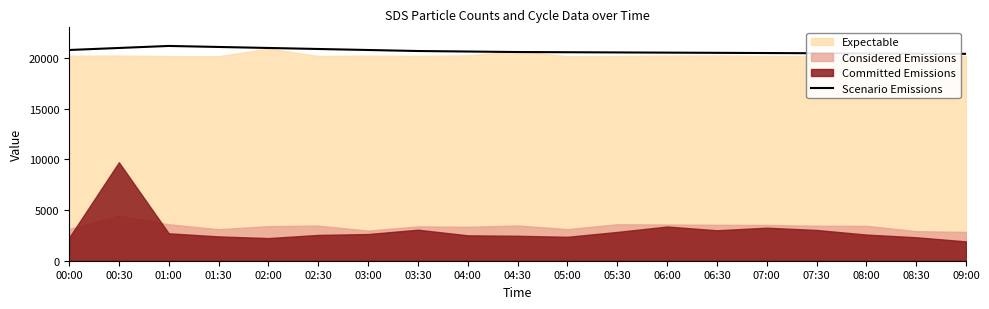

Between 03:00 and 08:00, which is larger?

03:00